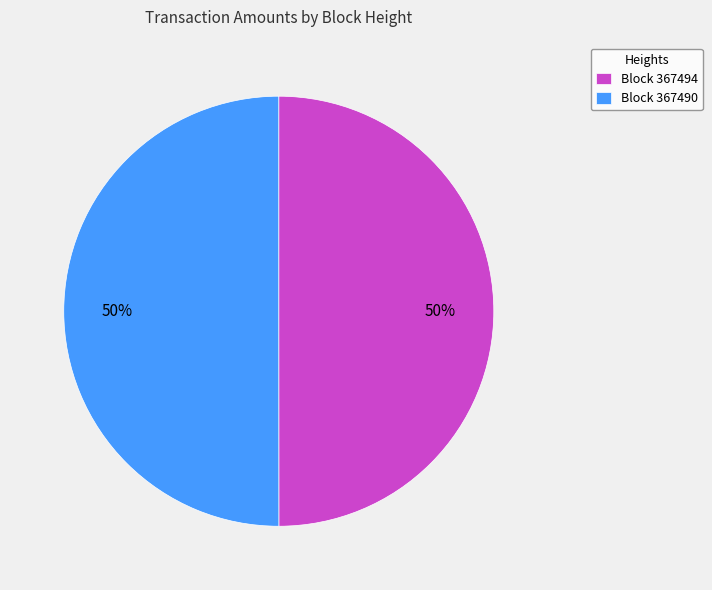

Do Block 367490 and Block 367494 together represent more than half of the pie?

Yes